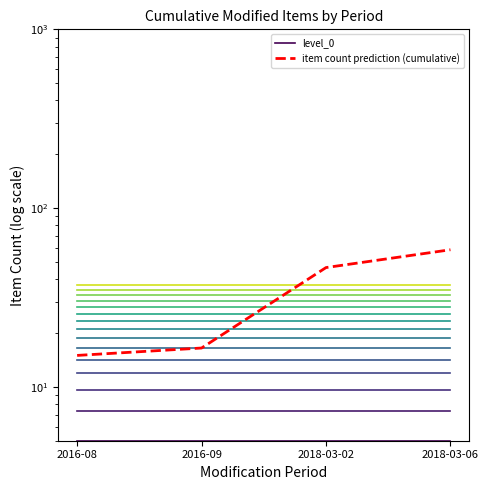

Which has a higher value, 2018-03-06 or 2016-08?

2018-03-06